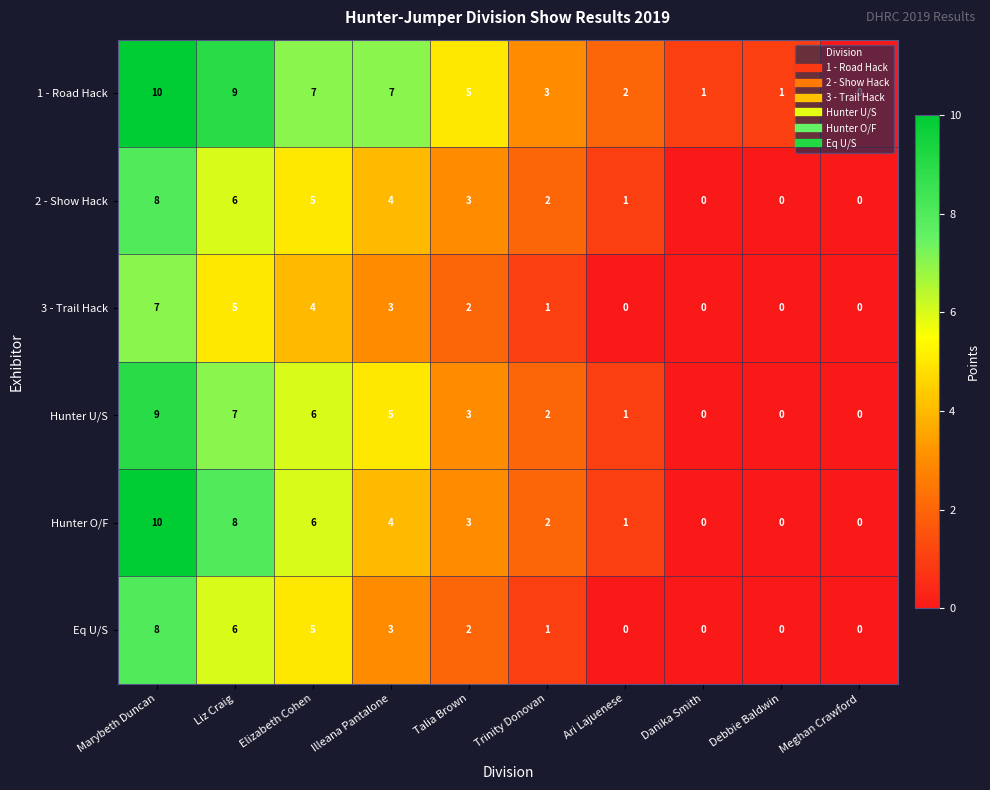

True or false: Hunter O/F has a value of 0 at Debbie Baldwin.

True